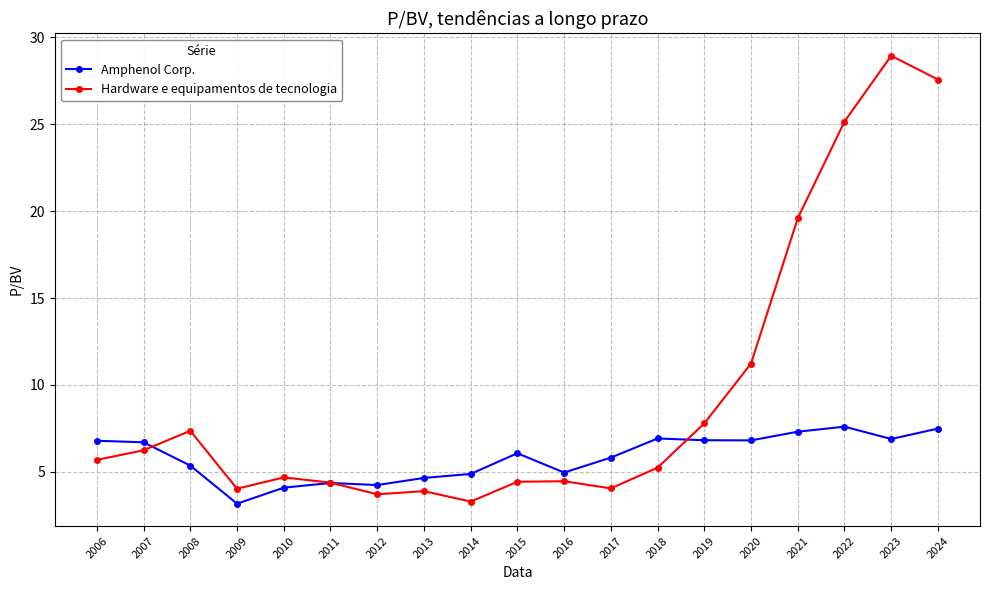

Which series has the largest range (max minus min)?

Hardware e equipamentos de tecnologia